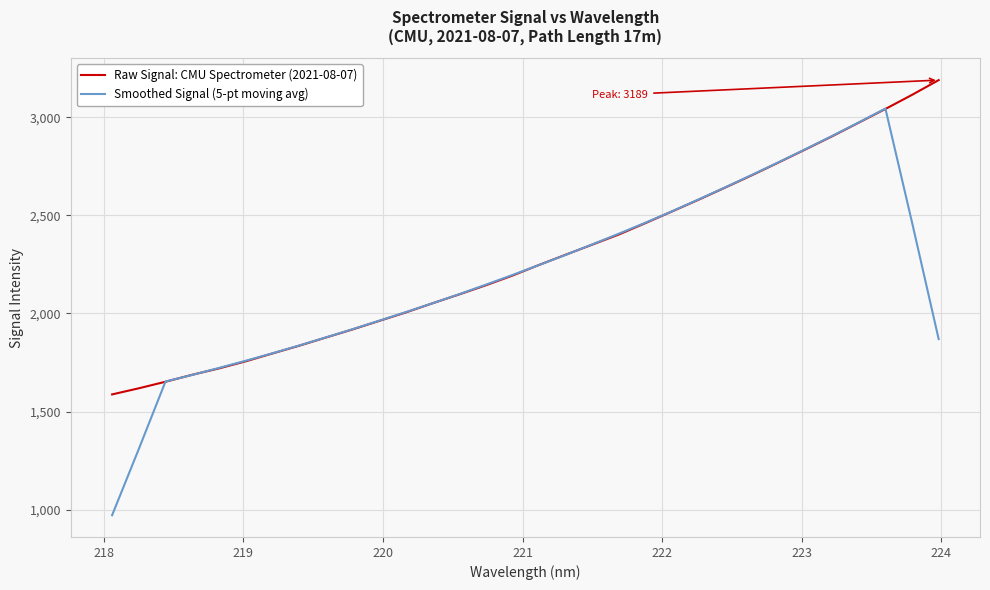

What is the greatest value displayed?

3189.4